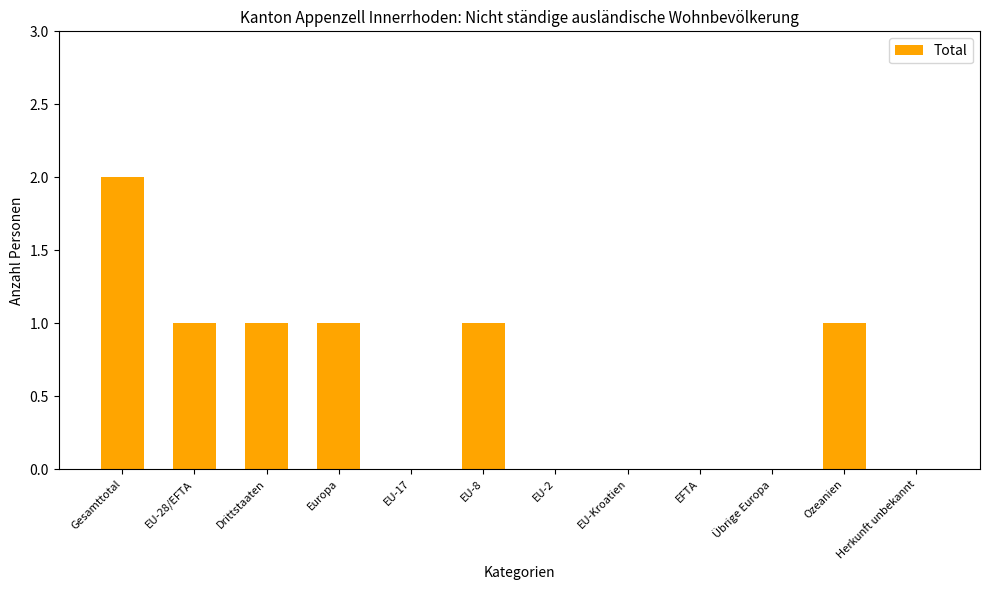

What is the change in value from EFTA to Ozeanien?

+1